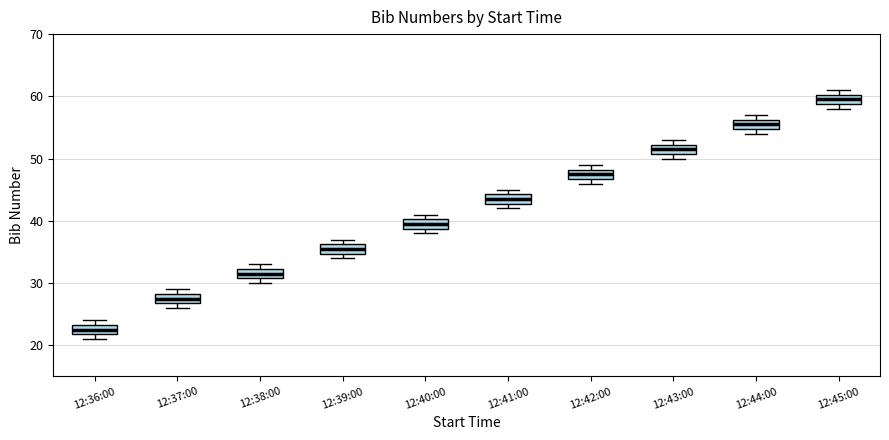

Reading left to right, read every box against the y-axis: the position of its median line, the range the box covers, and the ends of its whiskers. The values are not printed on the chart, so give them approximately, as read against the axis.

12:36:00: median 23 (inside the box), box 22 to 23, whiskers 21 to 24
12:37:00: median 28 (inside the box), box 27 to 28, whiskers 26 to 29
12:38:00: median 32 (inside the box), box 31 to 32, whiskers 30 to 33
12:39:00: median 36 (inside the box), box 35 to 36, whiskers 34 to 37
12:40:00: median 40 (inside the box), box 39 to 40, whiskers 38 to 41
12:41:00: median 44 (inside the box), box 43 to 44, whiskers 42 to 45
12:42:00: median 48 (inside the box), box 47 to 48, whiskers 46 to 49
12:43:00: median 52 (inside the box), box 51 to 52, whiskers 50 to 53
12:44:00: median 56 (inside the box), box 55 to 56, whiskers 54 to 57
12:45:00: median 60 (inside the box), box 59 to 60, whiskers 58 to 61